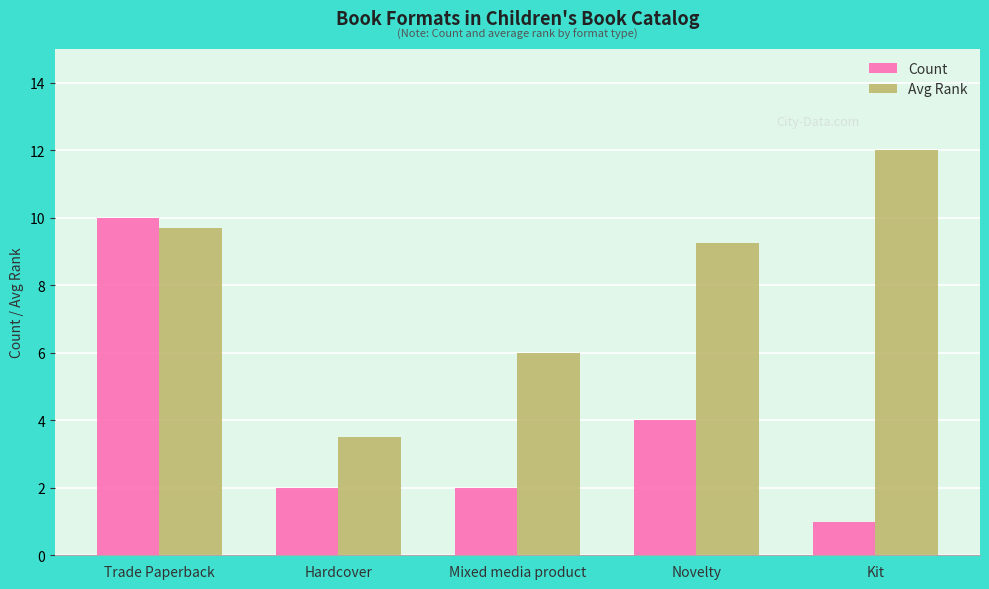

List the labels in order of Avg Rank value, smallest first.

Hardcover, Mixed media product, Novelty, Trade Paperback, Kit